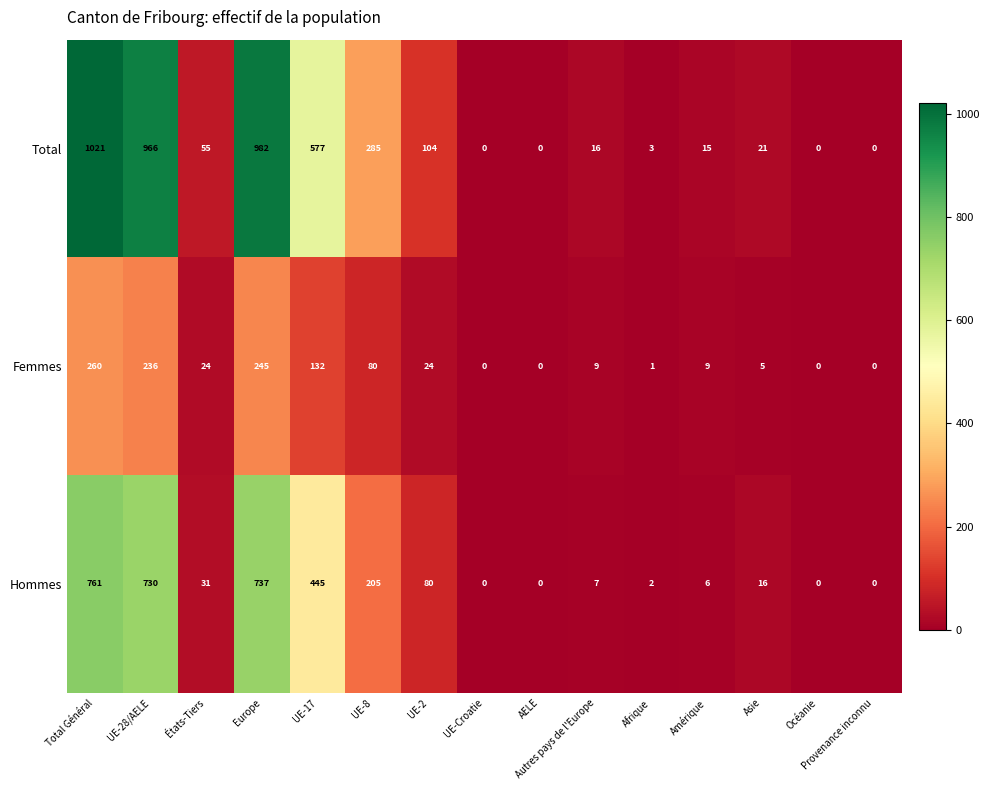

Where does the Femmes series first go above 9?

Total Général